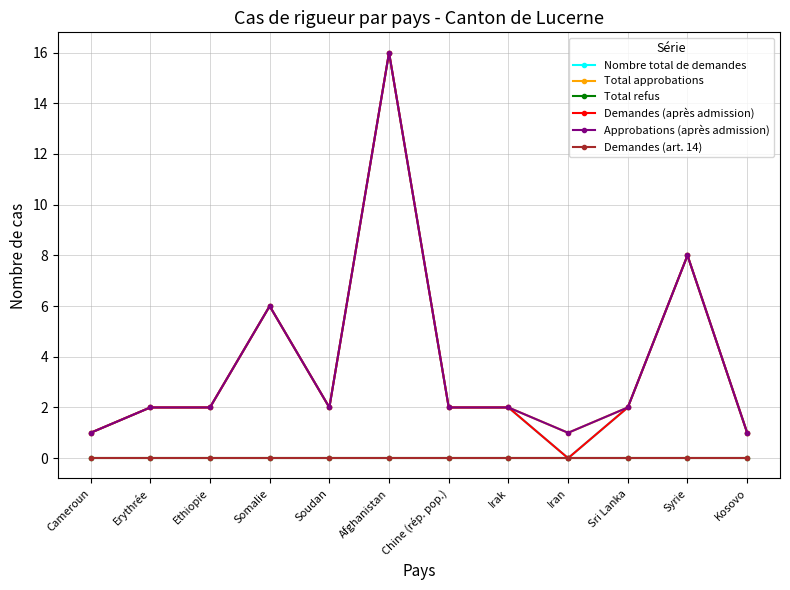

Does the chart display data point markers on the line(s)?

Yes